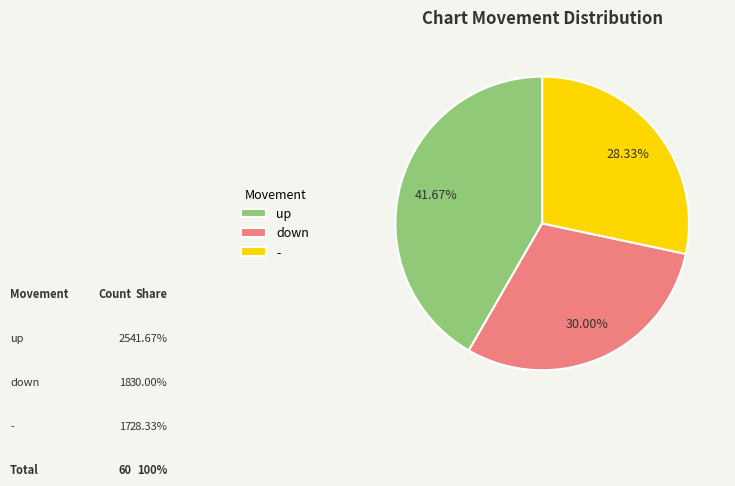

How much of the chart is everything except down?

70.0%